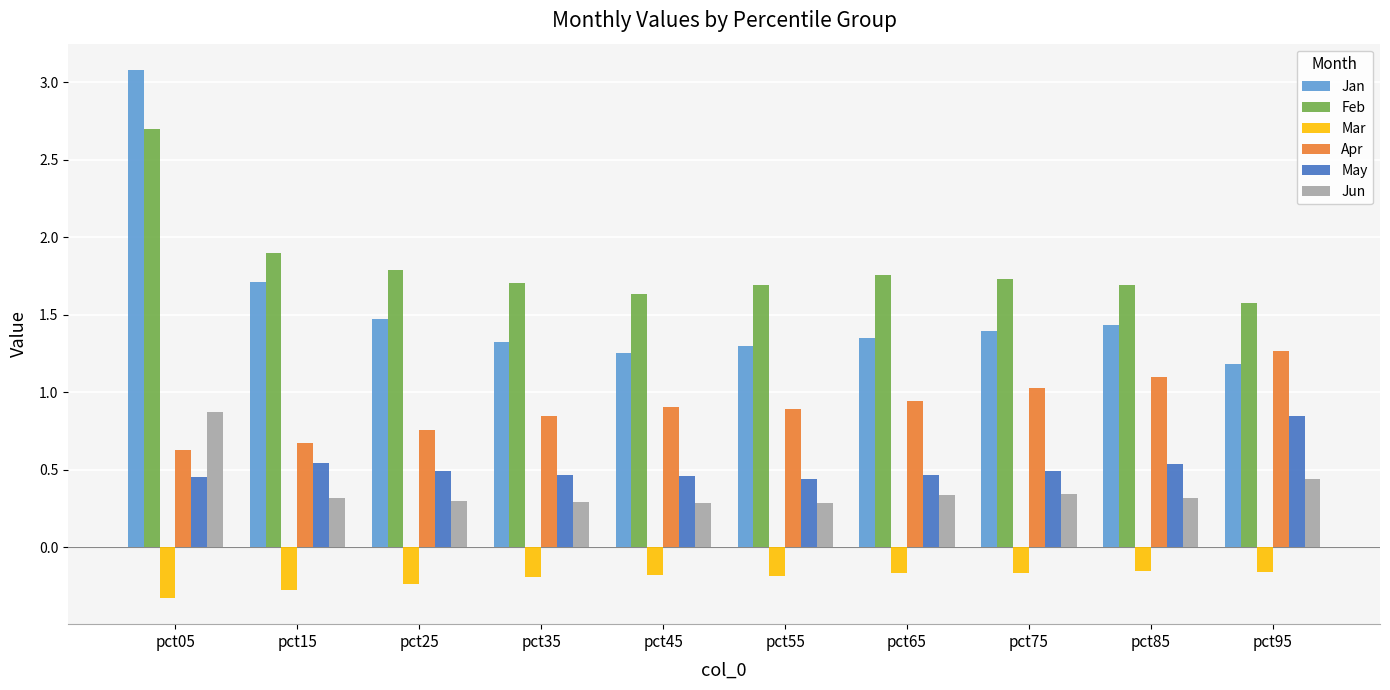

Which series has the widest spread of values?

Jan